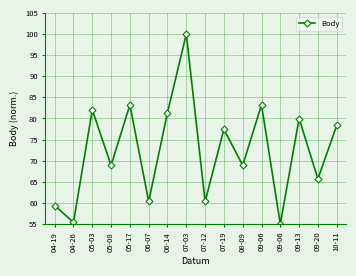

What is the label of the 2nd point from the right?

09-20